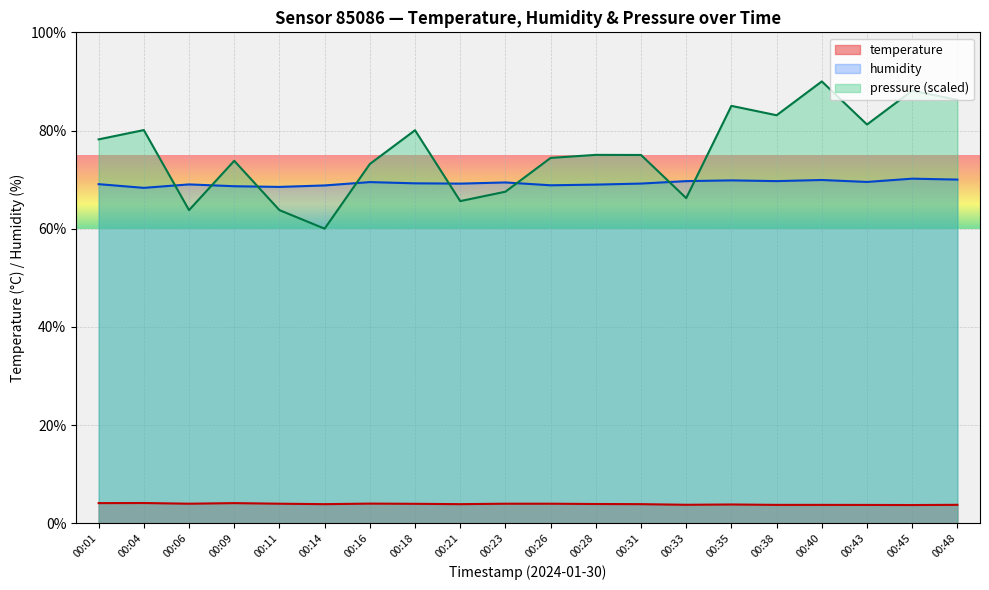

Which label corresponds to the smallest value in the chart?

00:45